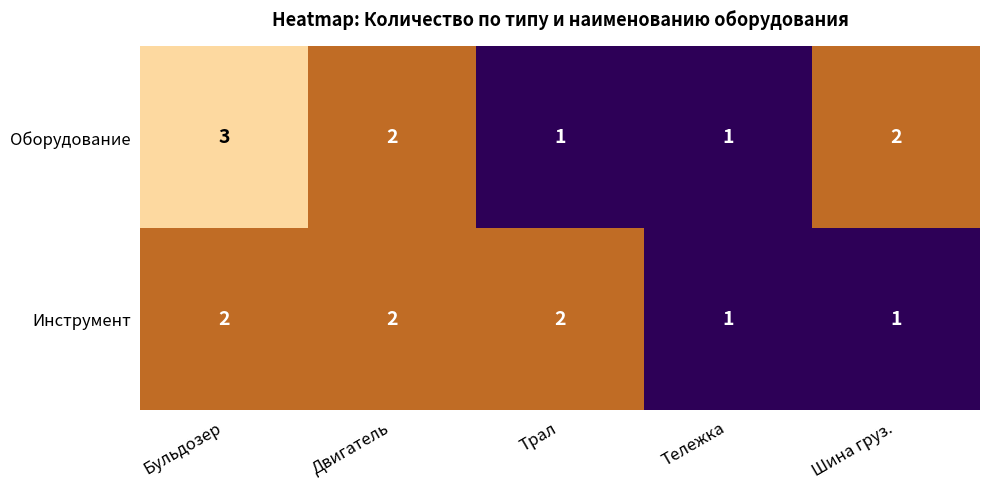

Reading right to left, extract all data points from this chart.

Оборудование: Шина груз.=2	Тележка=1	Трал=1	Двигатель=2	Бульдозер=3
Инструмент: Шина груз.=1	Тележка=1	Трал=2	Двигатель=2	Бульдозер=2